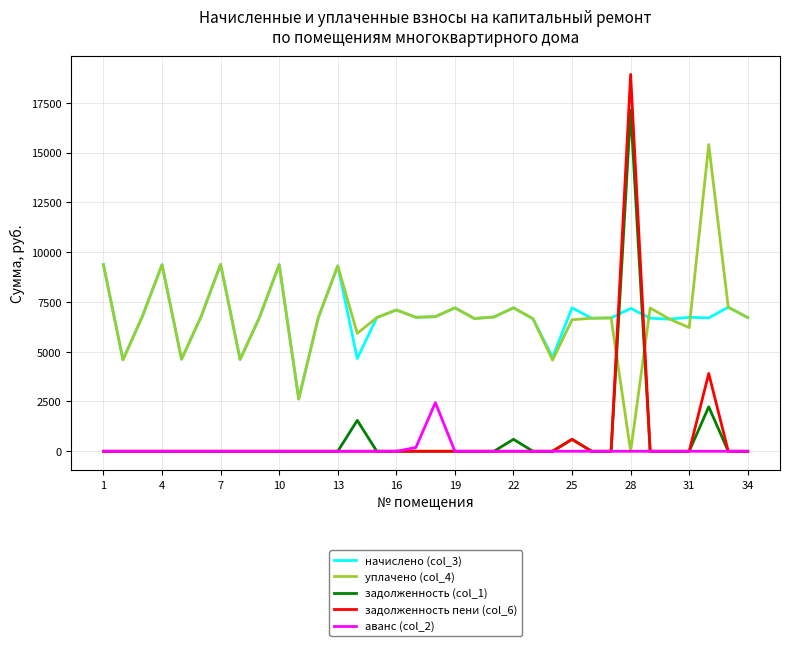

What is the difference between the second highest and second lowest values in the аванс (col_2) series?

186.9